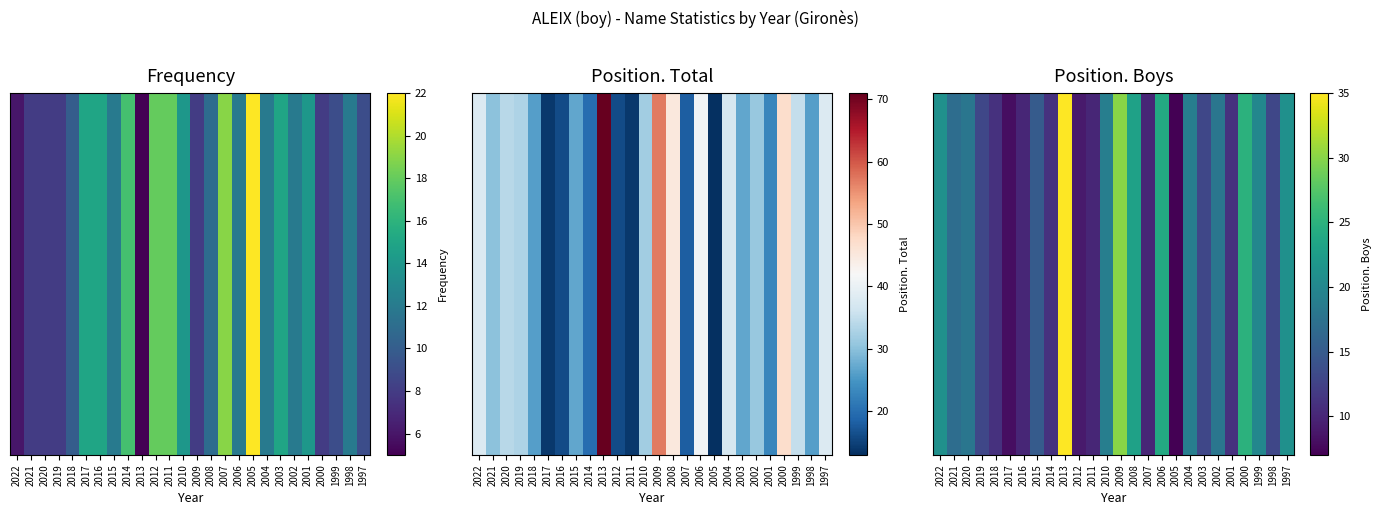

What is the sum of the values at 2009 and 2004?

49